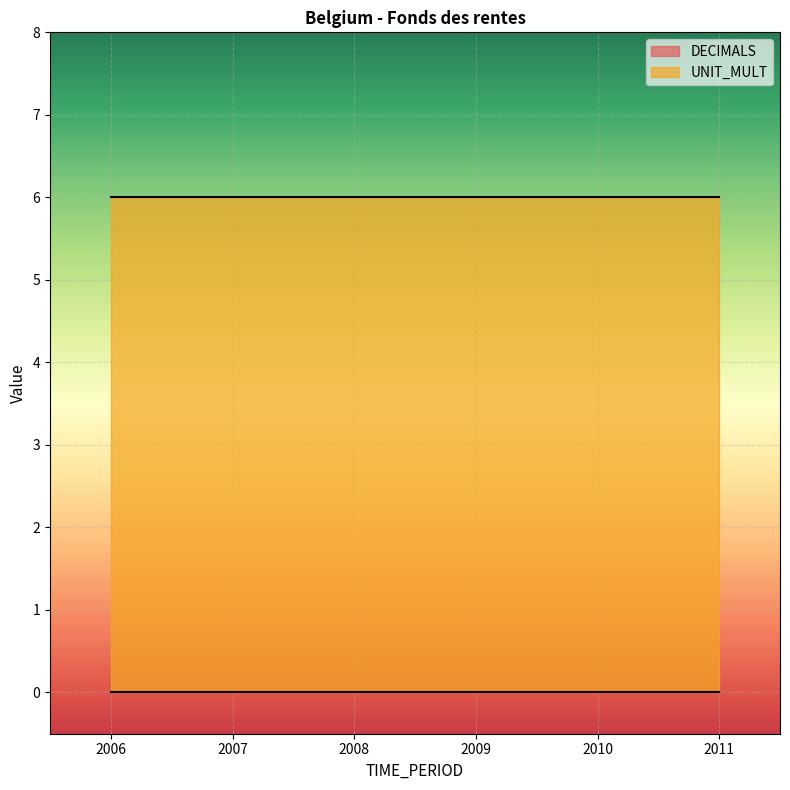

At which category is the sum across all series the highest?

2006